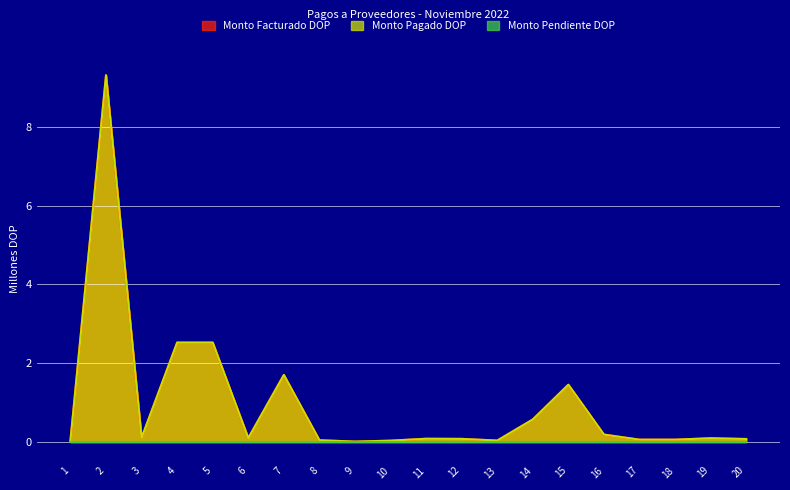

True or false: Monto Pagado DOP has a value of 0.1 at 17.

True